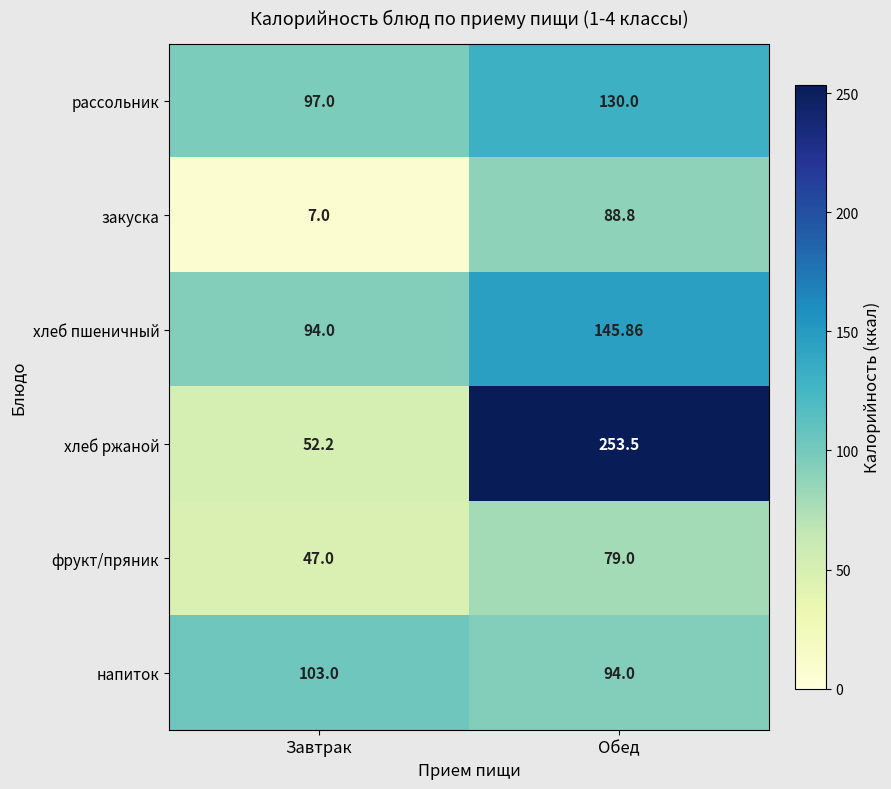

At which label does рассольник reach its peak?

Обед